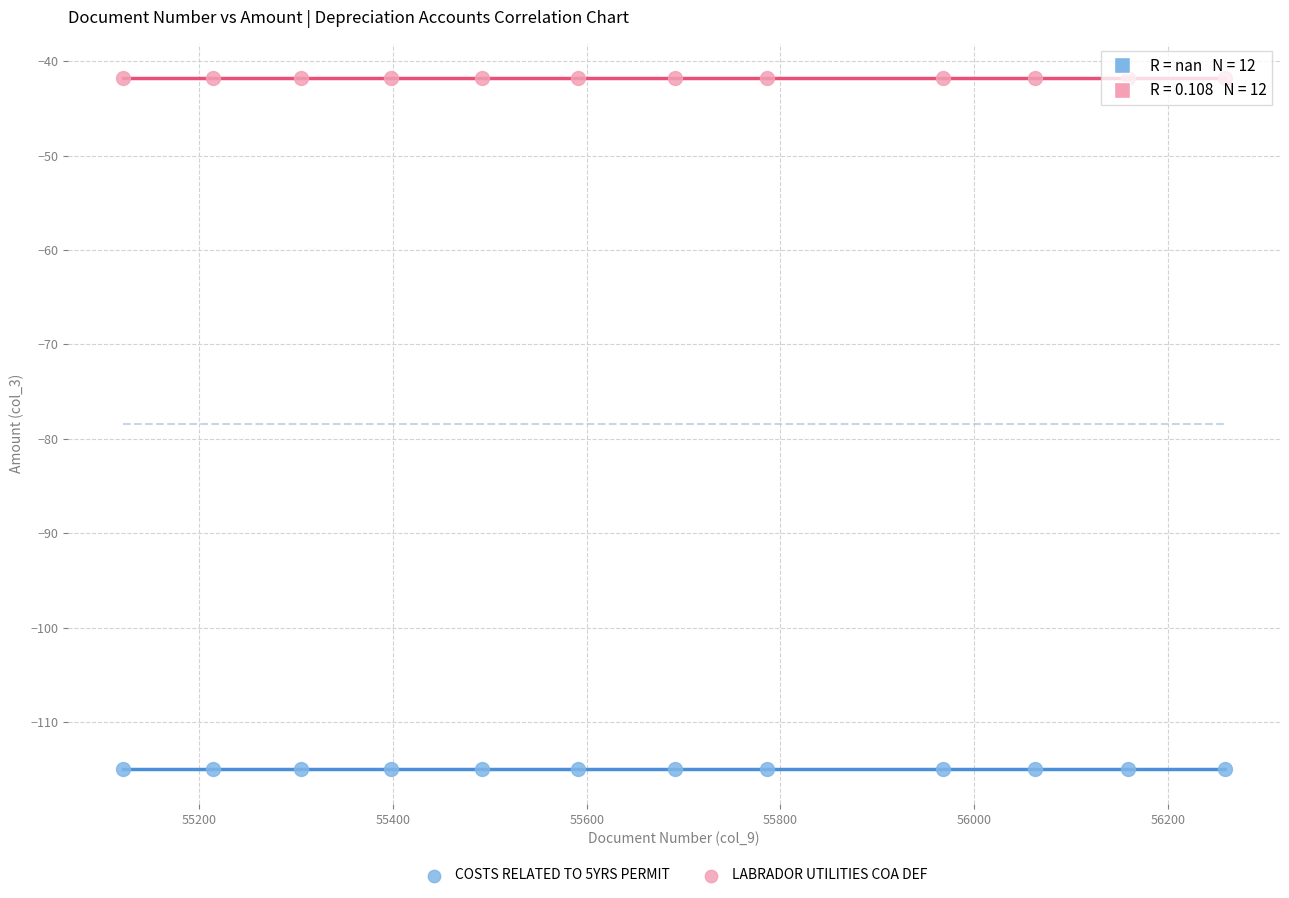

Which series contains the highest Y value?

LABRADOR UTILITIES COA DEF